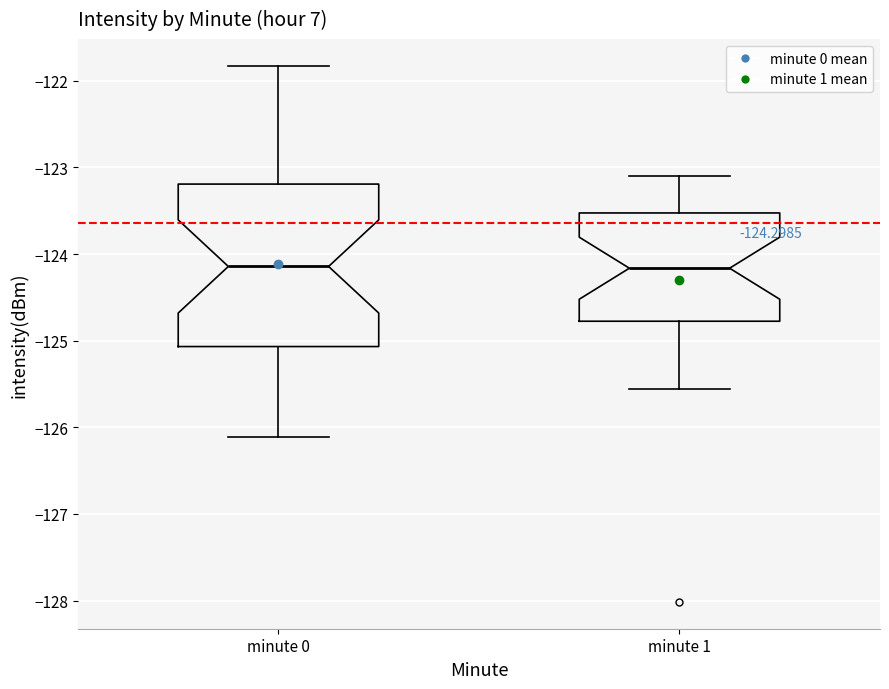

Comparing the boxes themselves (not the whiskers), which one is the tallest?

minute 0